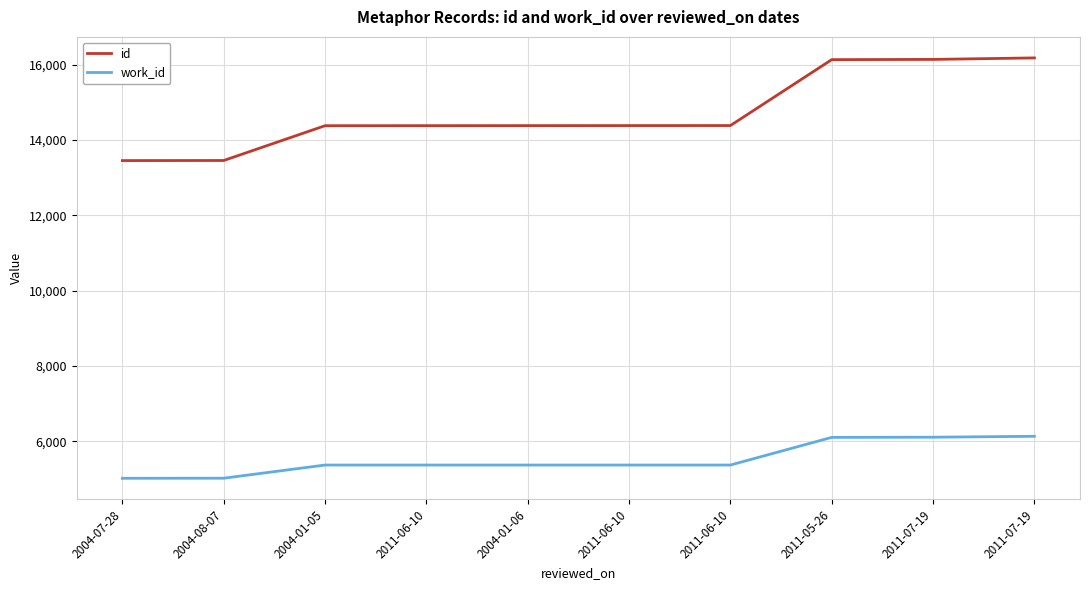

Rank the categories by id value from highest to lowest.

2011-07-19, 2011-07-19, 2011-05-26, 2011-06-10, 2011-06-10, 2004-01-06, 2011-06-10, 2004-01-05, 2004-08-07, 2004-07-28